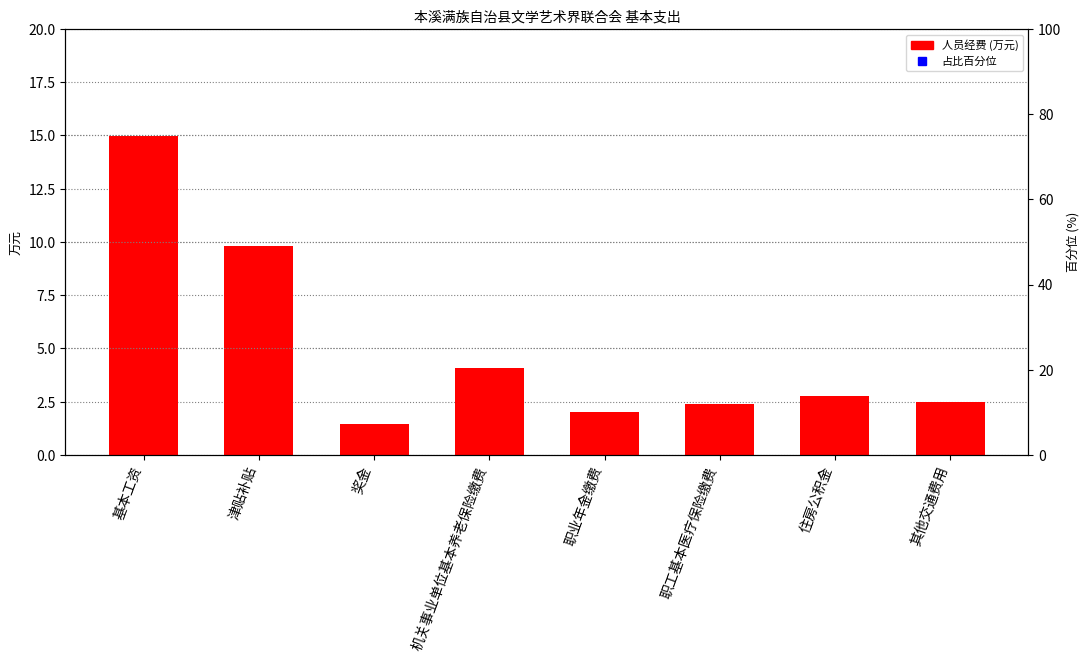

At which category is the sum across all series the highest?

基本工资